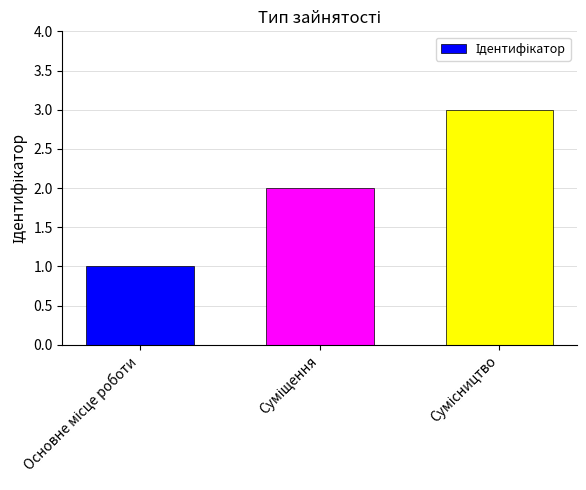

How many distinct data groups are displayed?

1